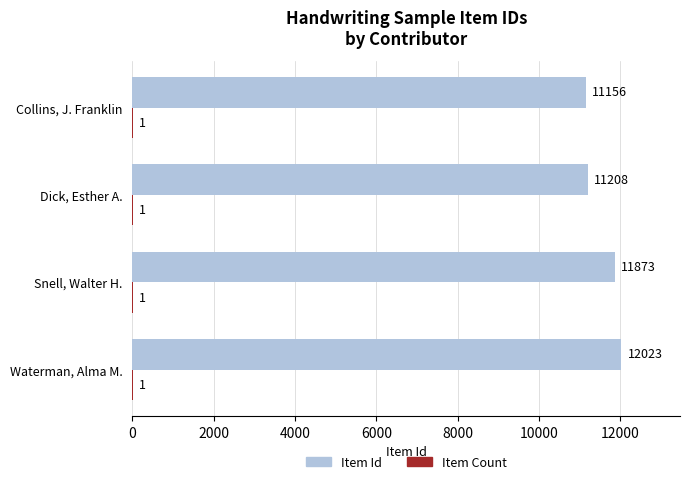

At which category is the sum across all series the highest?

Waterman, Alma M.